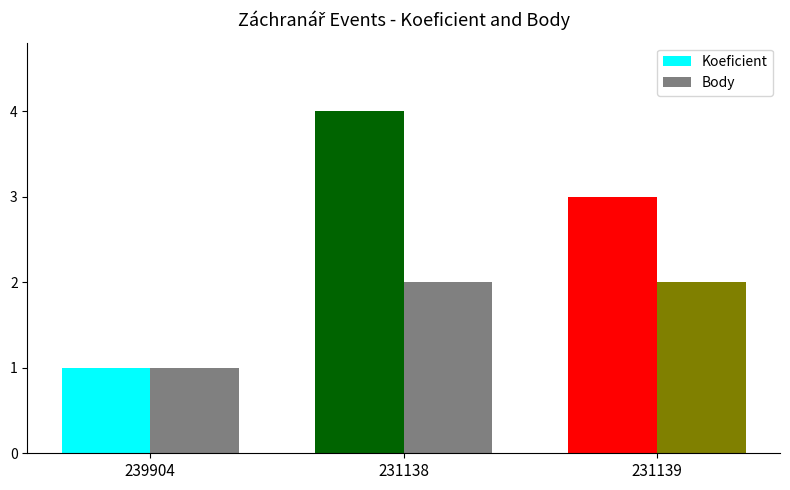

What is the label of the 1st bar from the right?

231139